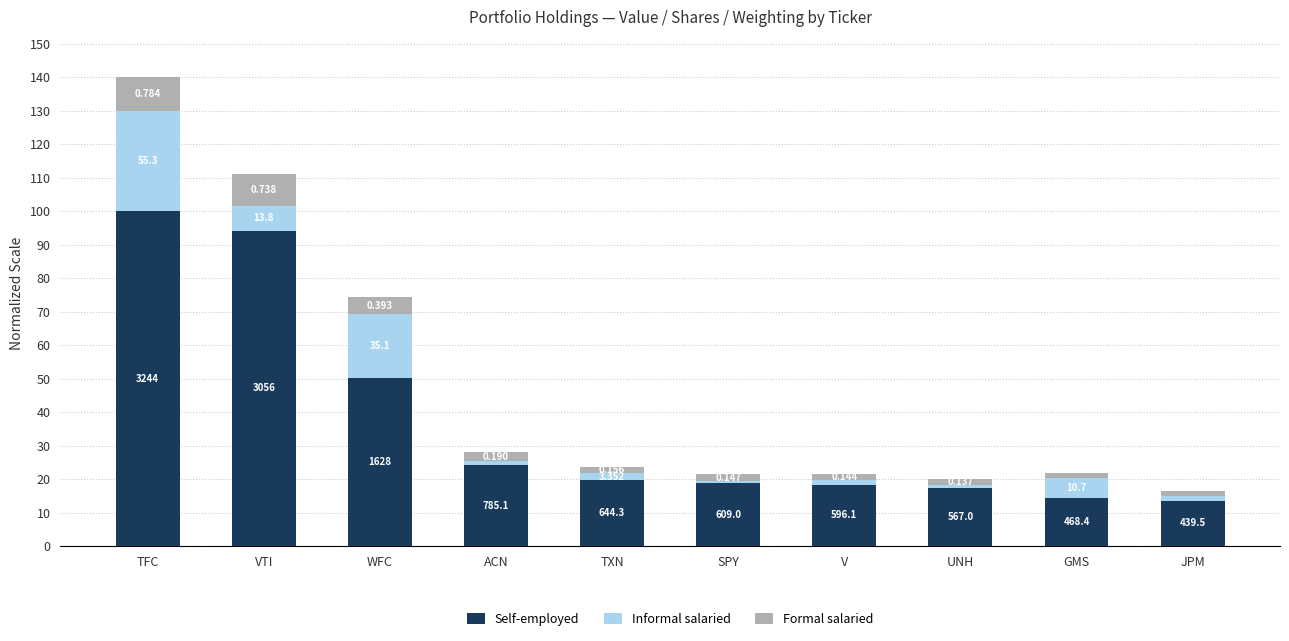

At V, list the series in order from largest to smallest.

Self-employed, Formal salaried, Informal salaried